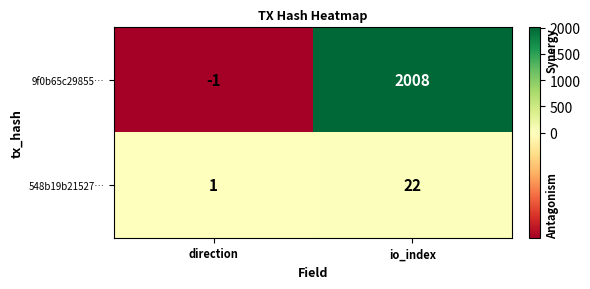

Is it true that 548b19b21527… equals 14 at io_index?

False